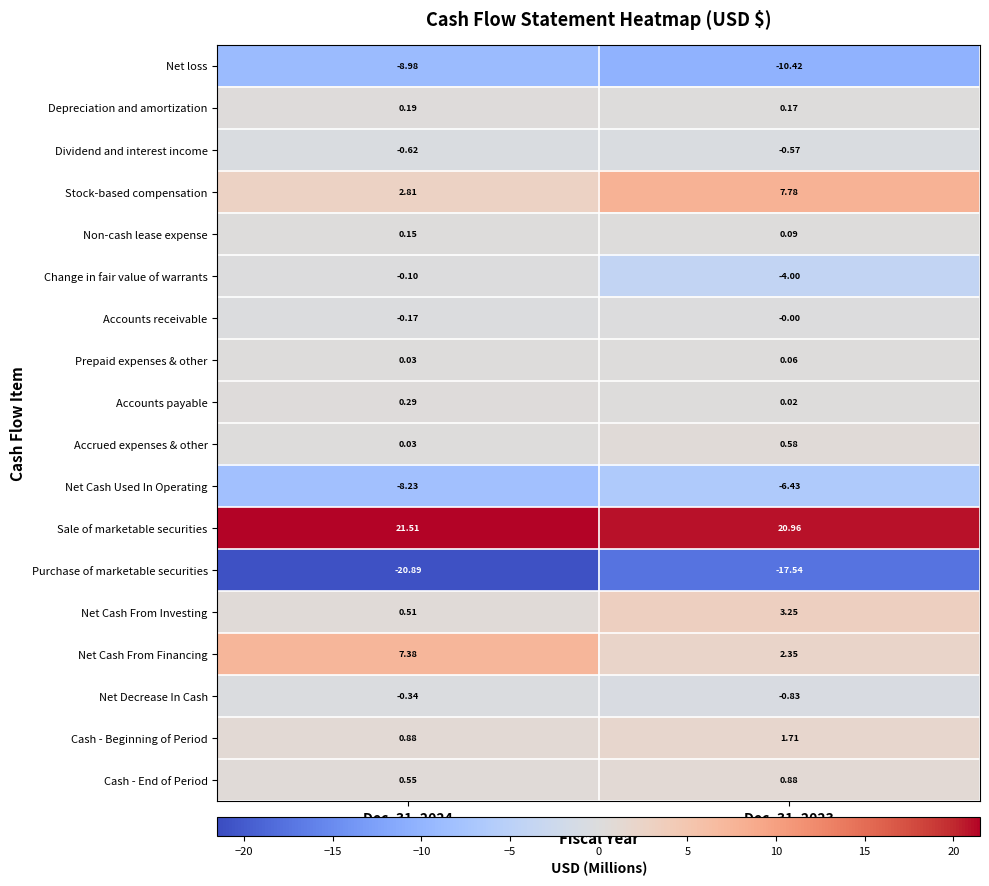

List the series in order of their peak value, lowest first.

Purchase of marketable securities, Net loss, Net Cash Used In Operating, Dividend and interest income, Net Decrease In Cash, Change in fair value of warrants, Accounts receivable, Prepaid expenses & other, Non-cash lease expense, Depreciation and amortization, Accounts payable, Accrued expenses & other, Cash - End of Period, Cash - Beginning of Period, Net Cash From Investing, Net Cash From Financing, Stock-based compensation, Sale of marketable securities